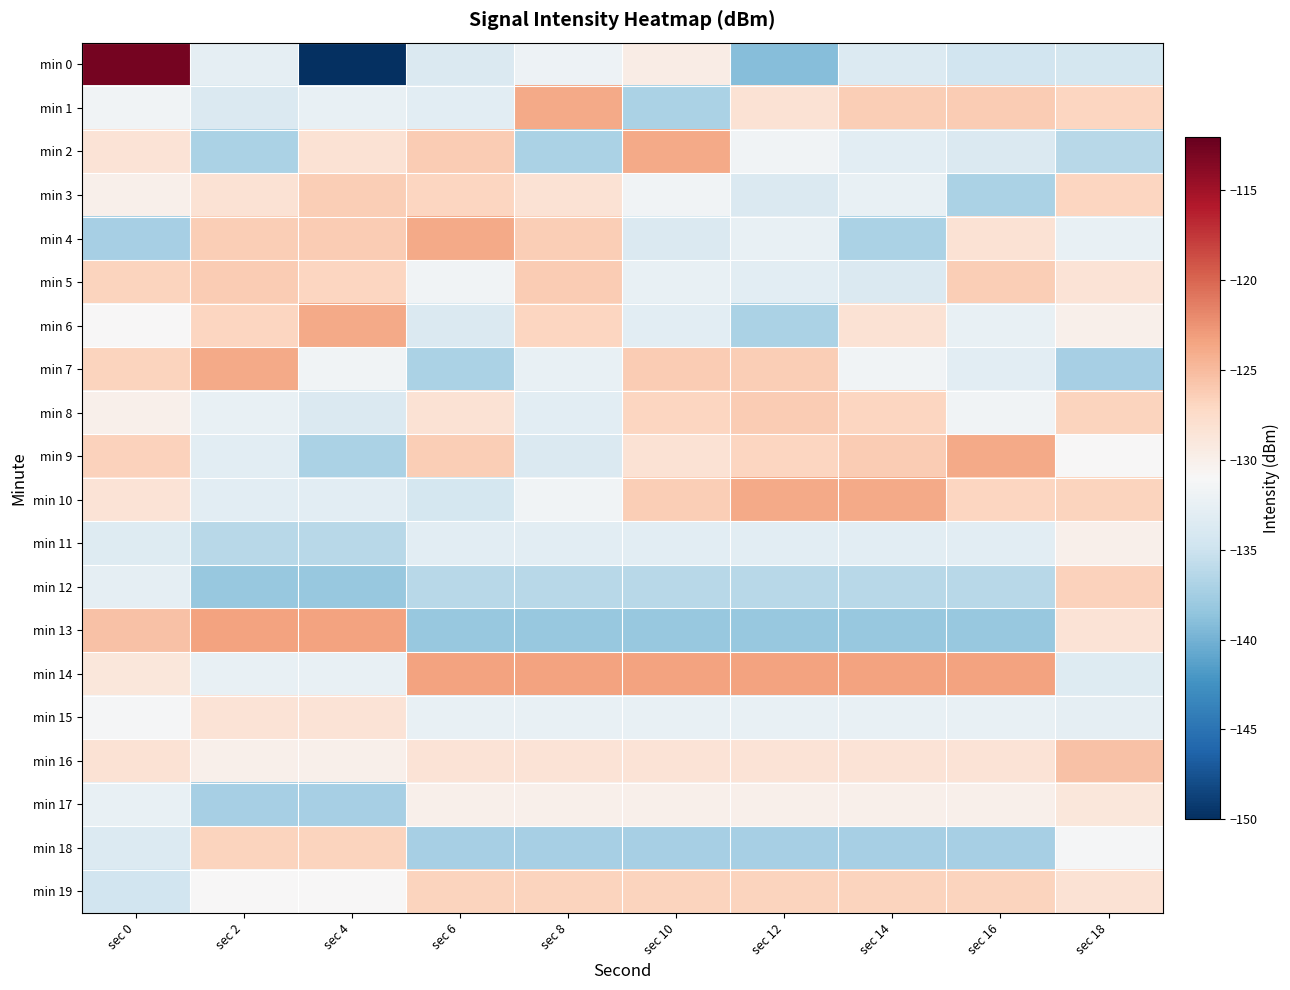

Reading left to right, extract all data points from this chart.

min 0: sec 0=-112.8	sec 2=-132.7	sec 4=-150.0	sec 6=-133.7	sec 8=-131.9	sec 10=-129.6	sec 12=-139.1	sec 14=-133.5	sec 16=-134.7	sec 18=-134.4
min 1: sec 0=-131.7	sec 2=-133.8	sec 4=-132.5	sec 6=-133.0	sec 8=-123.9	sec 10=-136.9	sec 12=-128.2	sec 14=-126.3	sec 16=-126.2	sec 18=-127.0
min 2: sec 0=-128.4	sec 2=-136.9	sec 4=-128.2	sec 6=-126.2	sec 8=-136.9	sec 10=-123.9	sec 12=-131.7	sec 14=-133.0	sec 16=-133.8	sec 18=-136.3
min 3: sec 0=-130.1	sec 2=-128.2	sec 4=-126.3	sec 6=-127.0	sec 8=-128.2	sec 10=-131.7	sec 12=-133.8	sec 14=-132.5	sec 16=-136.9	sec 18=-127.0
min 4: sec 0=-137.4	sec 2=-126.3	sec 4=-126.2	sec 6=-123.9	sec 8=-126.3	sec 10=-133.8	sec 12=-132.5	sec 14=-136.9	sec 16=-128.2	sec 18=-132.4
min 5: sec 0=-126.8	sec 2=-126.2	sec 4=-127.0	sec 6=-131.7	sec 8=-126.2	sec 10=-132.5	sec 12=-133.0	sec 14=-133.8	sec 16=-126.3	sec 18=-128.4
min 6: sec 0=-130.9	sec 2=-127.0	sec 4=-123.9	sec 6=-133.8	sec 8=-127.0	sec 10=-133.0	sec 12=-136.9	sec 14=-128.2	sec 16=-132.5	sec 18=-130.1
min 7: sec 0=-126.7	sec 2=-123.9	sec 4=-131.7	sec 6=-136.9	sec 8=-132.5	sec 10=-126.2	sec 12=-126.3	sec 14=-131.7	sec 16=-133.0	sec 18=-137.4
min 8: sec 0=-130.1	sec 2=-132.5	sec 4=-133.8	sec 6=-128.2	sec 8=-133.0	sec 10=-127.0	sec 12=-126.2	sec 14=-127.0	sec 16=-131.7	sec 18=-126.8
min 9: sec 0=-126.6	sec 2=-133.0	sec 4=-136.9	sec 6=-126.3	sec 8=-133.8	sec 10=-128.2	sec 12=-127.0	sec 14=-126.2	sec 16=-123.9	sec 18=-130.9
min 10: sec 0=-128.4	sec 2=-133.1	sec 4=-133.1	sec 6=-134.4	sec 8=-131.7	sec 10=-126.3	sec 12=-123.9	sec 14=-123.9	sec 16=-127.0	sec 18=-126.7
min 11: sec 0=-133.4	sec 2=-136.3	sec 4=-136.3	sec 6=-133.1	sec 8=-133.1	sec 10=-133.1	sec 12=-133.1	sec 14=-133.1	sec 16=-133.1	sec 18=-130.1
min 12: sec 0=-132.7	sec 2=-138.1	sec 4=-138.1	sec 6=-136.3	sec 8=-136.3	sec 10=-136.3	sec 12=-136.3	sec 14=-136.3	sec 16=-136.3	sec 18=-126.6
min 13: sec 0=-125.4	sec 2=-123.4	sec 4=-123.4	sec 6=-138.1	sec 8=-138.1	sec 10=-138.1	sec 12=-138.1	sec 14=-138.1	sec 16=-138.1	sec 18=-128.4
min 14: sec 0=-128.9	sec 2=-132.4	sec 4=-132.4	sec 6=-123.4	sec 8=-123.4	sec 10=-123.4	sec 12=-123.4	sec 14=-123.4	sec 16=-123.4	sec 18=-133.4
min 15: sec 0=-131.2	sec 2=-128.4	sec 4=-128.4	sec 6=-132.4	sec 8=-132.4	sec 10=-132.4	sec 12=-132.4	sec 14=-132.4	sec 16=-132.4	sec 18=-132.7
min 16: sec 0=-128.3	sec 2=-130.1	sec 4=-130.1	sec 6=-128.4	sec 8=-128.4	sec 10=-128.4	sec 12=-128.4	sec 14=-128.4	sec 16=-128.4	sec 18=-125.4
min 17: sec 0=-132.4	sec 2=-137.4	sec 4=-137.4	sec 6=-130.1	sec 8=-130.1	sec 10=-130.1	sec 12=-130.1	sec 14=-130.1	sec 16=-130.1	sec 18=-128.9
min 18: sec 0=-133.5	sec 2=-126.8	sec 4=-126.8	sec 6=-137.4	sec 8=-137.4	sec 10=-137.4	sec 12=-137.4	sec 14=-137.4	sec 16=-137.4	sec 18=-131.2
min 19: sec 0=-134.7	sec 2=-130.9	sec 4=-130.9	sec 6=-126.8	sec 8=-126.8	sec 10=-126.8	sec 12=-126.8	sec 14=-126.8	sec 16=-126.8	sec 18=-128.3